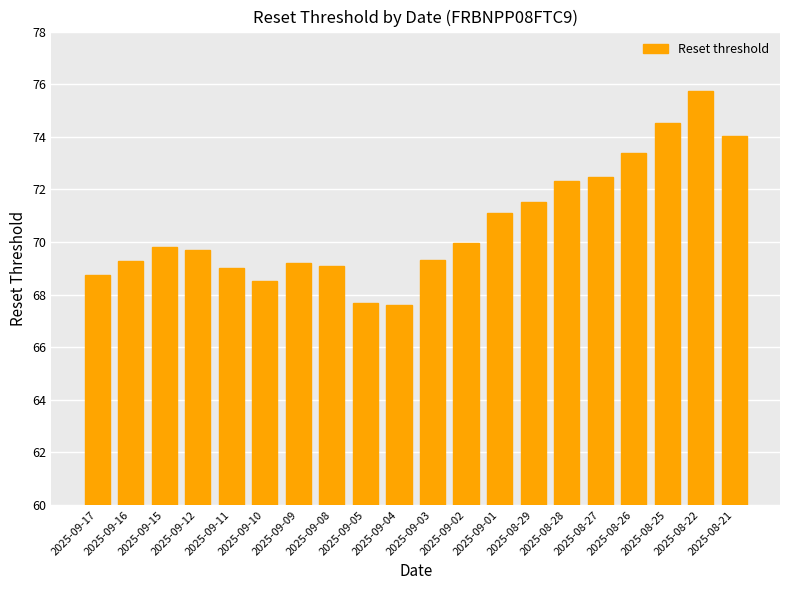

True or false: the data shows 102.8 at 2025-08-27.

False